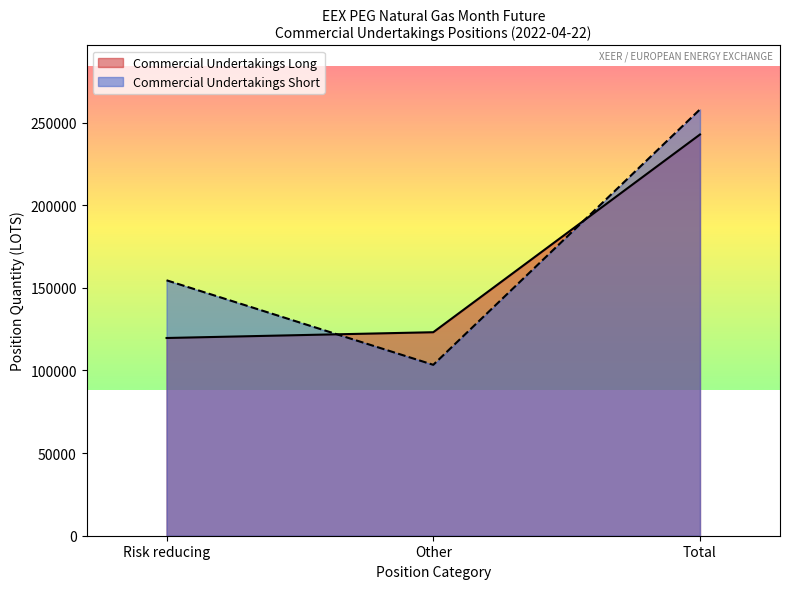

At Total, list the series in order from largest to smallest.

Commercial Undertakings Short, Commercial Undertakings Long